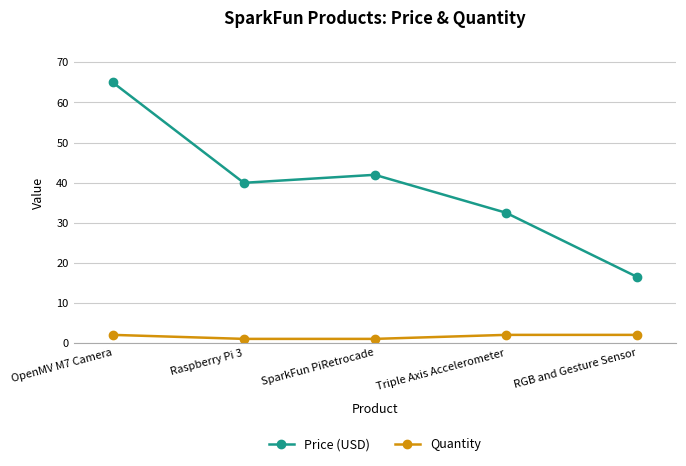

What is the minimum value shown in the chart?

1.0